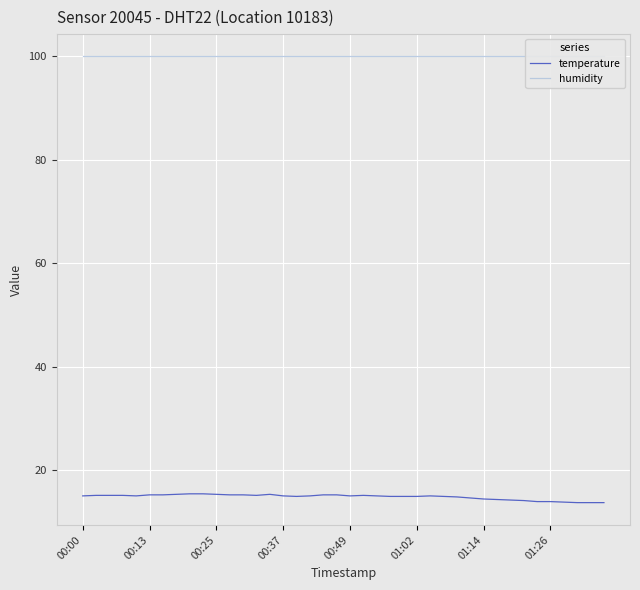

What is the lowest value of the temperature series?

13.8